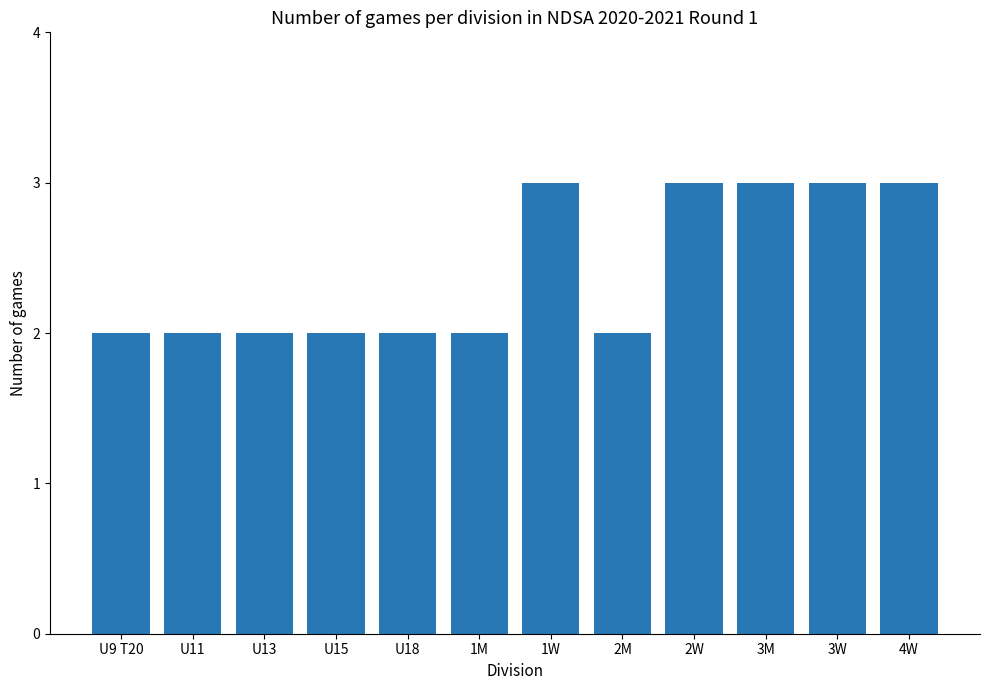

What is the label of the 3rd bar from the right?

3M